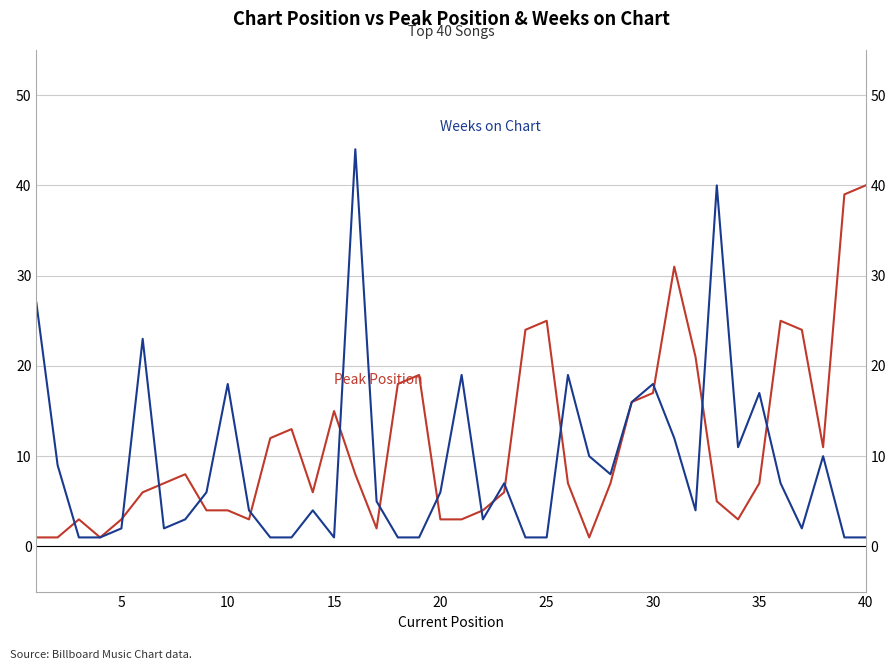

Count the number of categories in the chart.

40